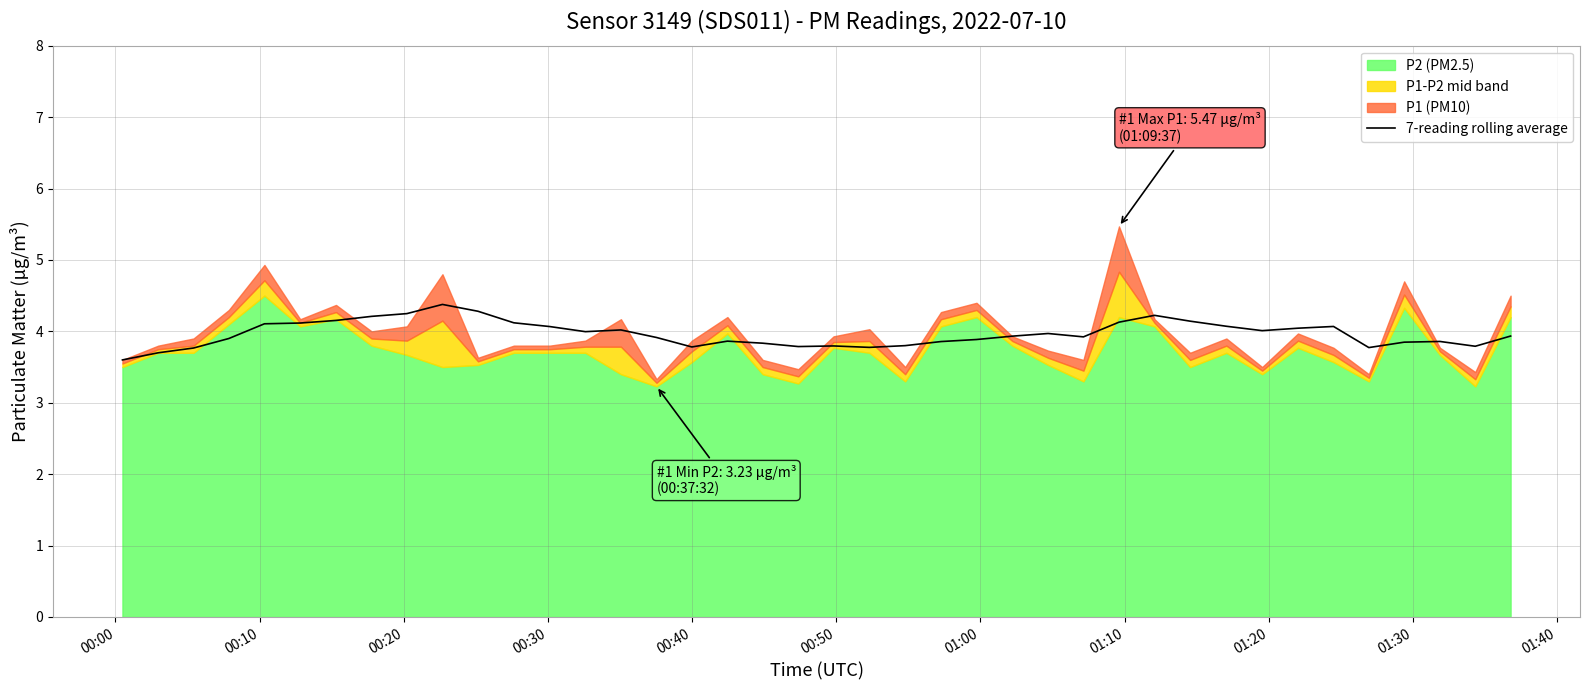

What is the minimum value for 7-reading rolling average?

3.6